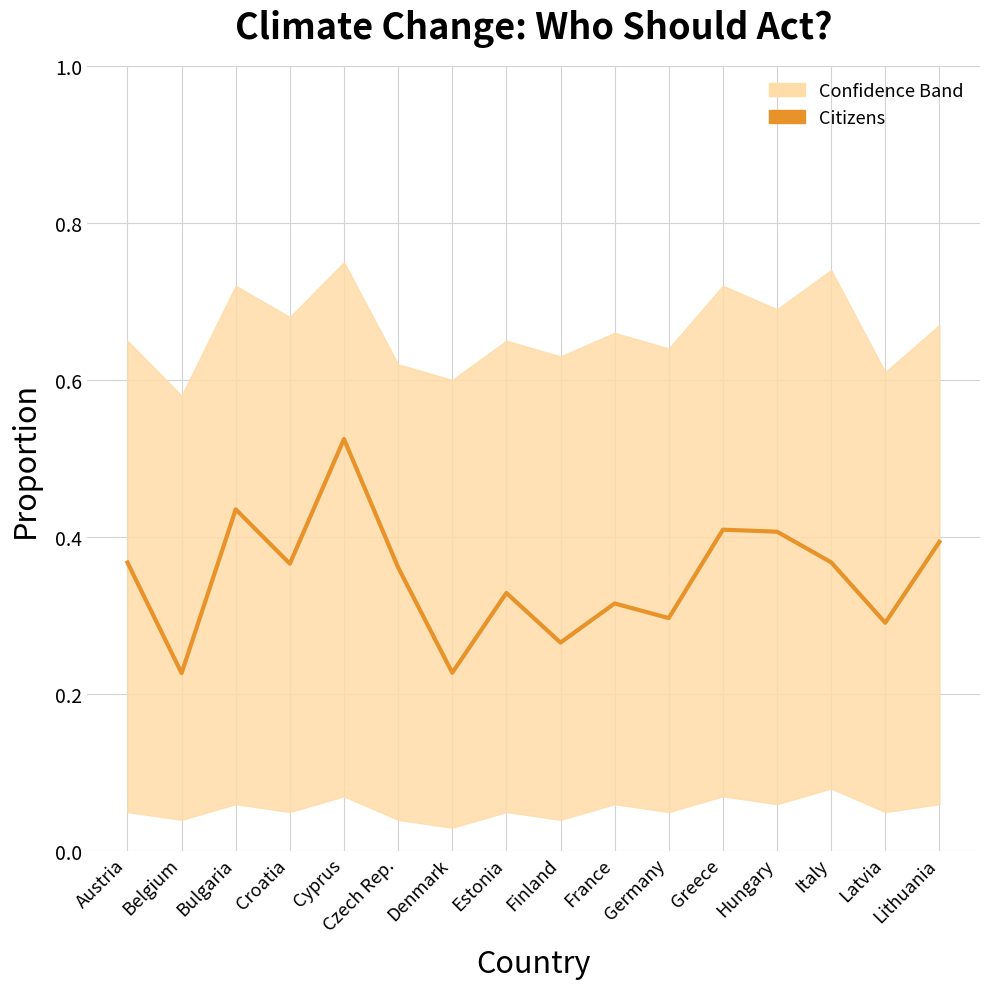

Where is the first local maximum?

Bulgaria